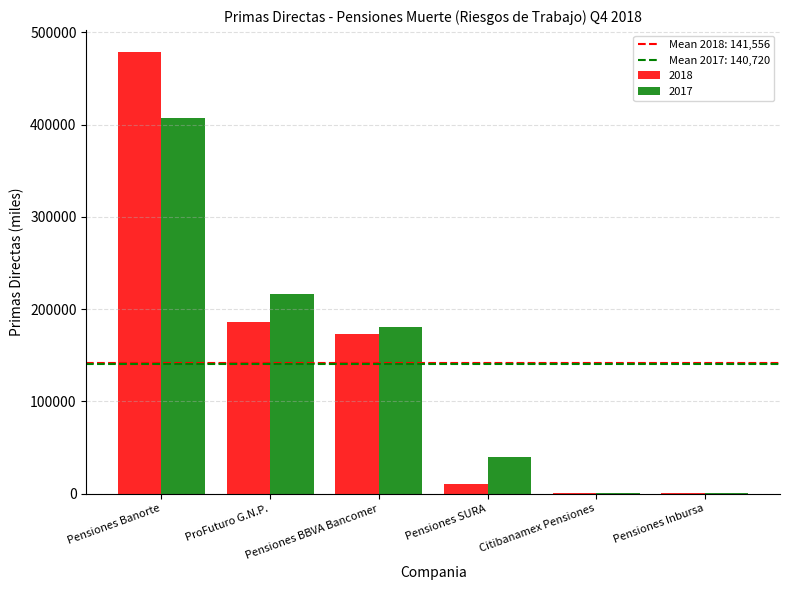

How many data points does each series have?

6